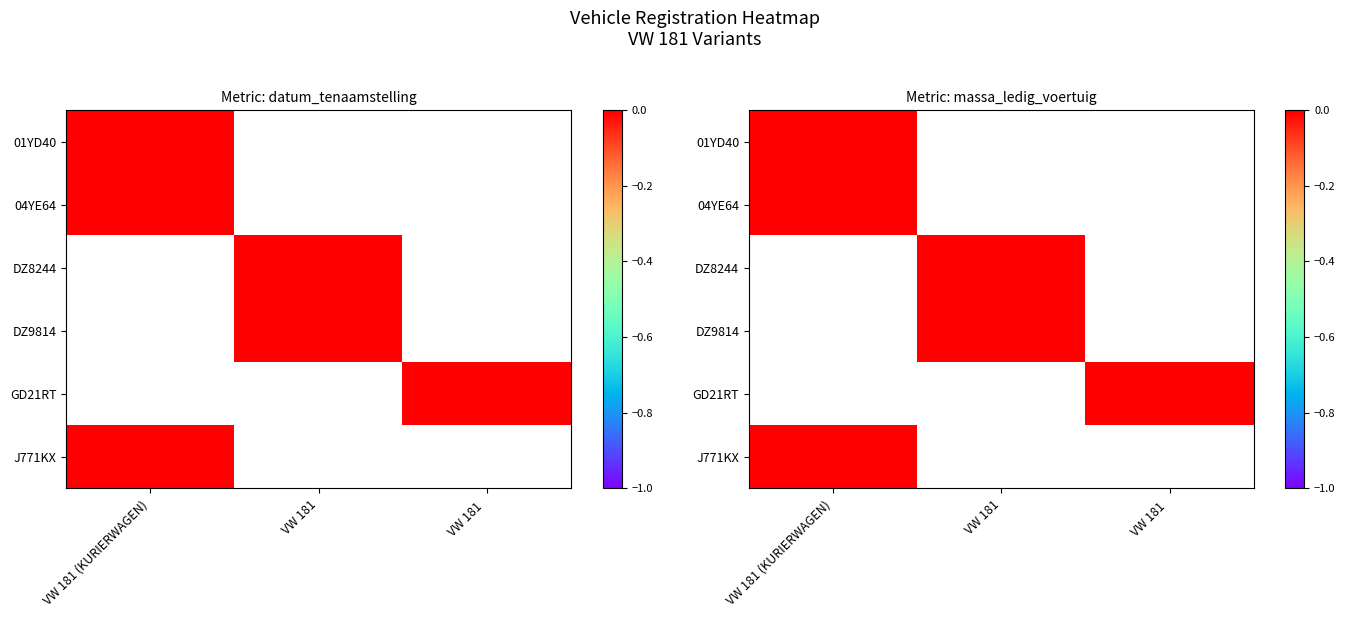

List the labels in order of J771KX value, smallest first.

VW 181 (KURIERWAGEN), VW 181, VW 181